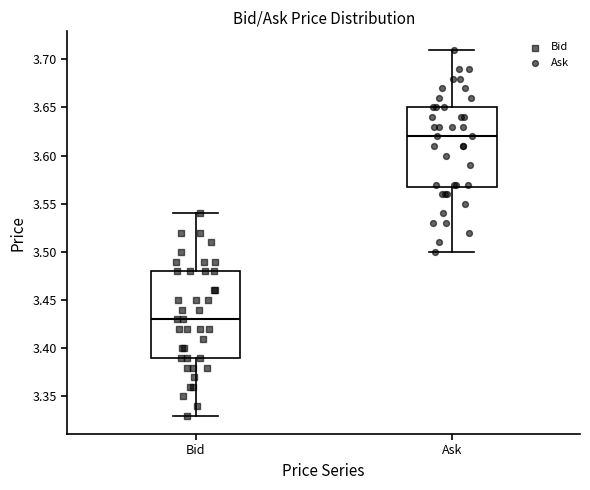

Reading left to right, transcribe this box plot: for each box, give where its median line is, the range the box spans, and where its two whiskers end, as read against the y-axis. The values are not printed on the chart, so give them approximately, as read against the axis.

Bid: median 3.43, box 3.39 to 3.48, whiskers 3.33 to 3.54
Ask: median 3.62, box 3.57 to 3.65, whiskers 3.50 to 3.71